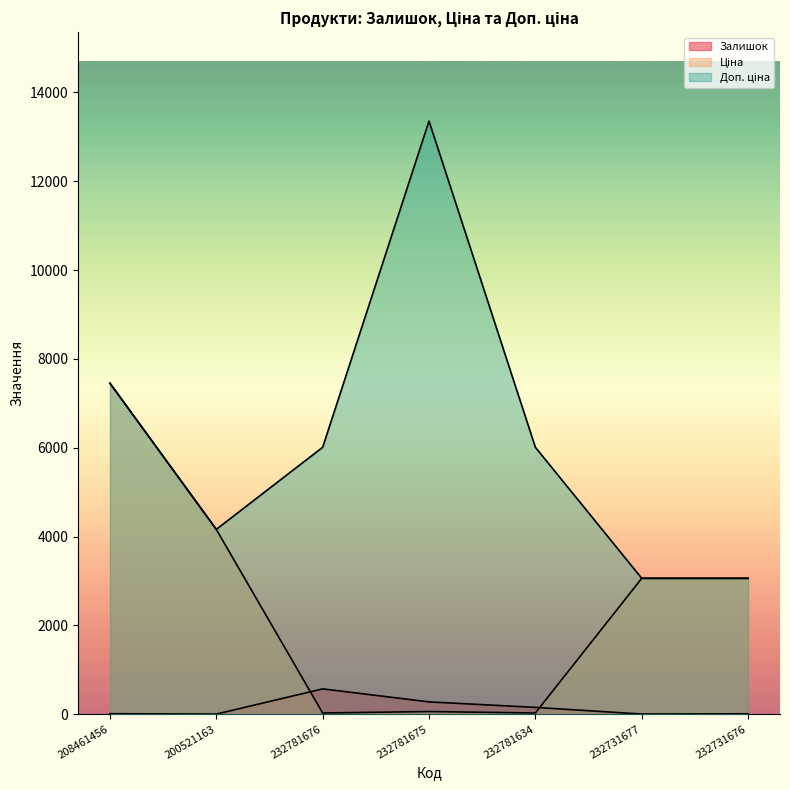

Where is Залишок nearest to the value 286?

232781675